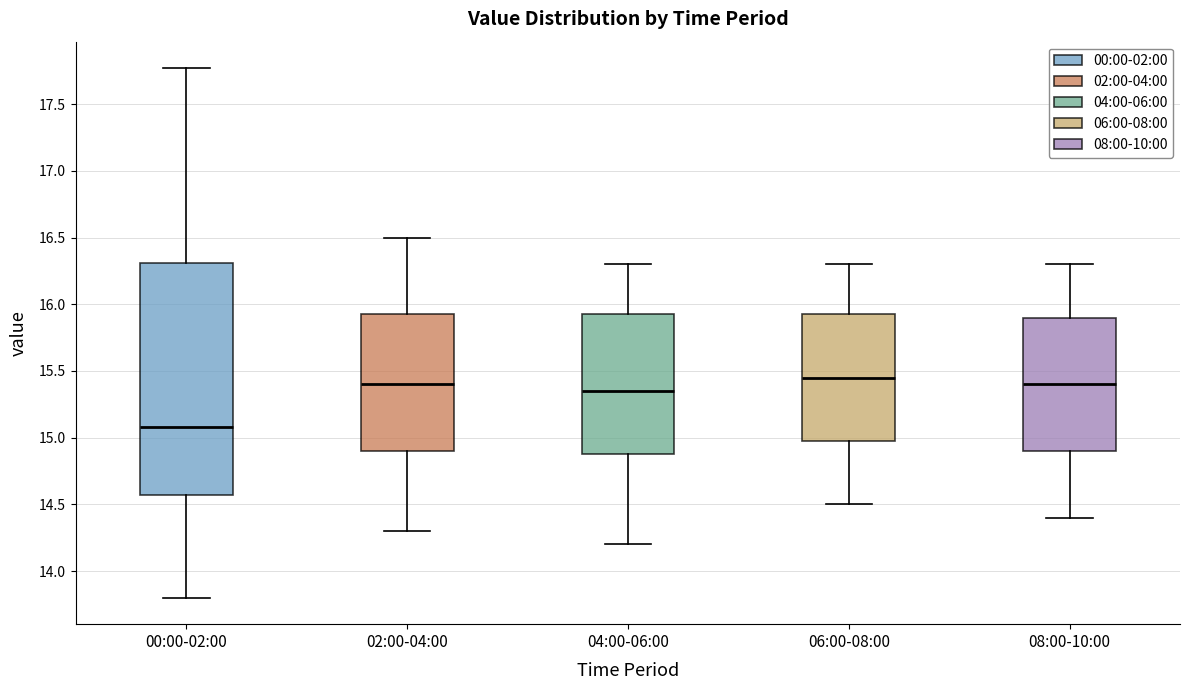

Which box has the lowest median line?

00:00-02:00